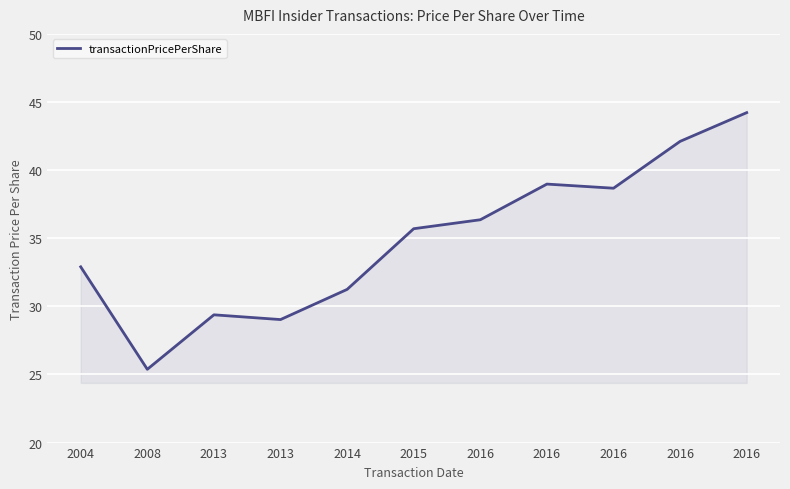

What is the change in value from 2004 to 2008?

-7.5